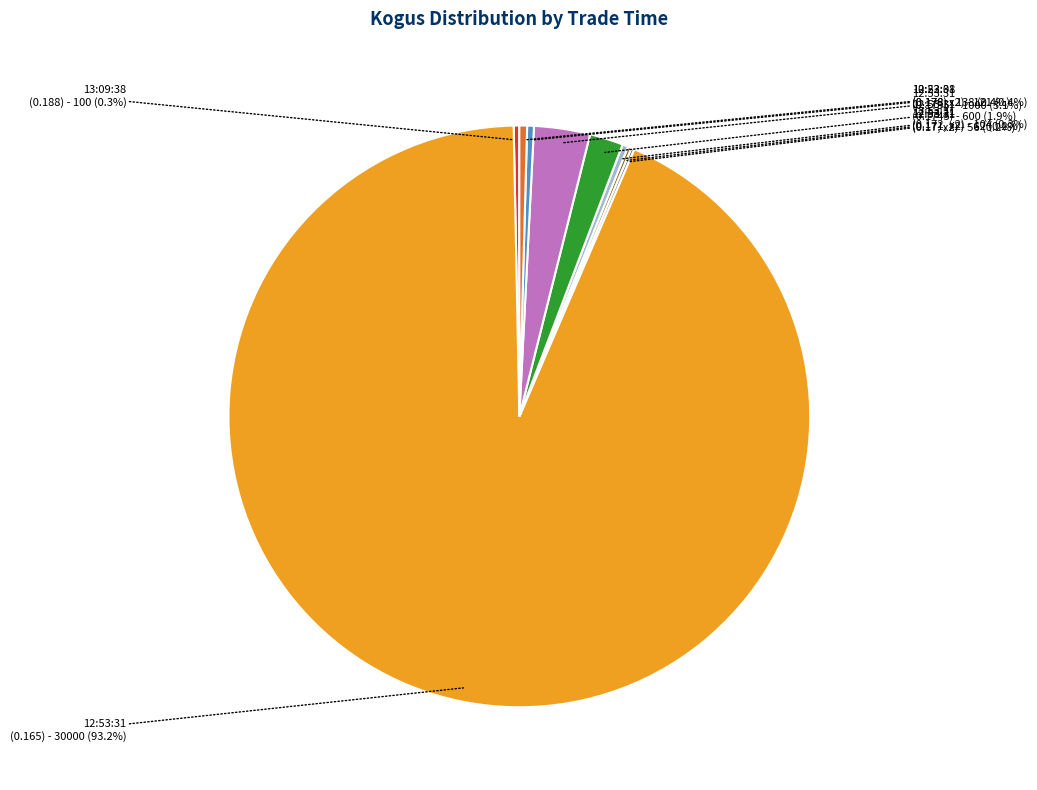

Is there any slice that represents more than half of the pie?

Yes